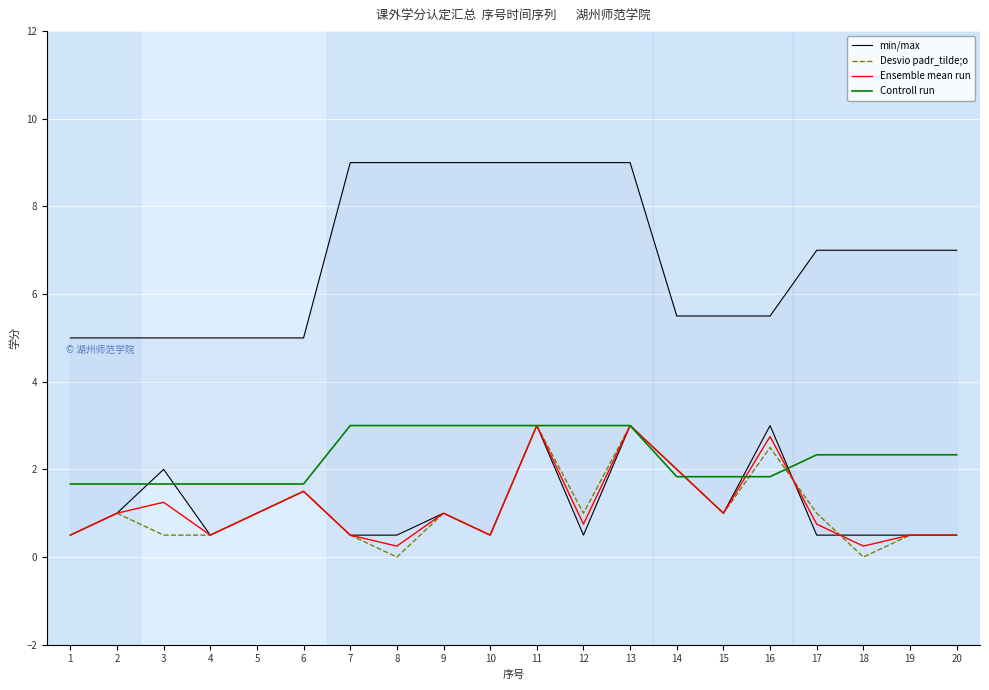

What is the greatest value displayed?

9.0